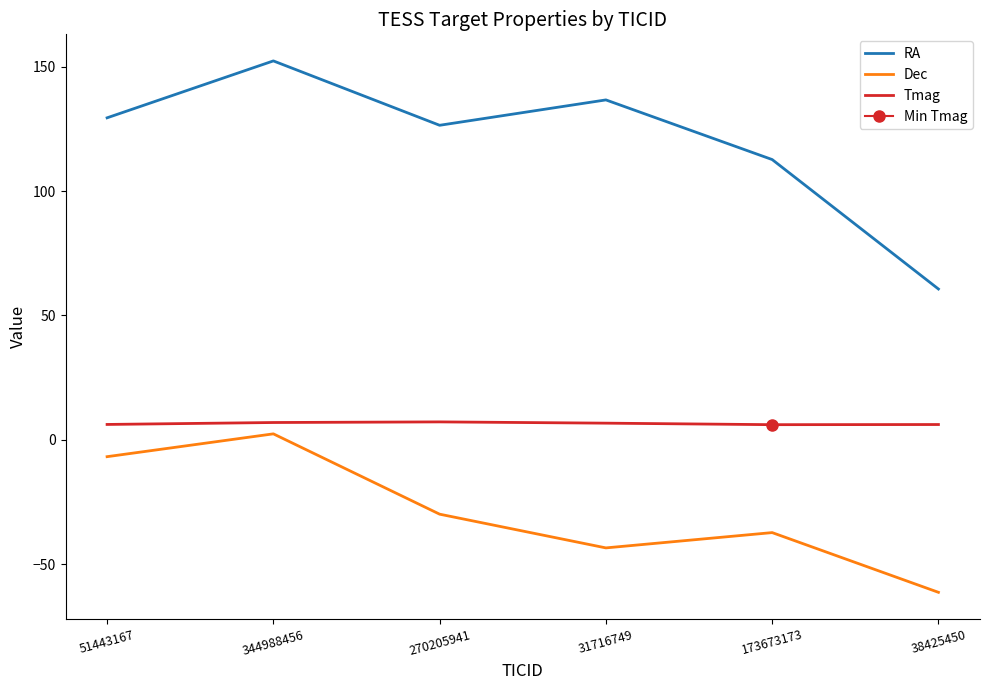

Is this an area chart (filled region under the line)?

No